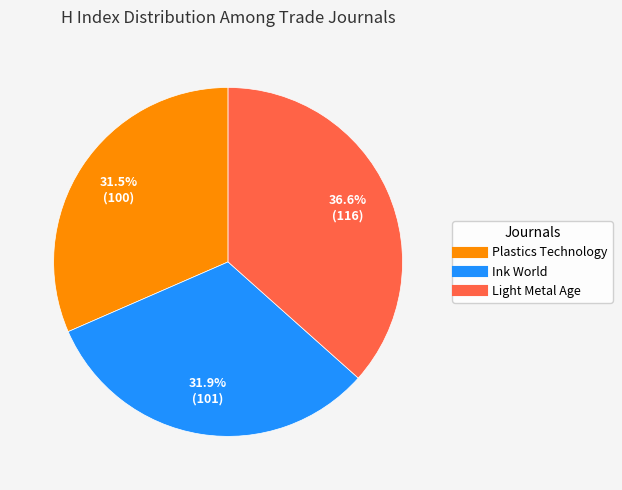

Which slice is the largest?

Light Metal Age